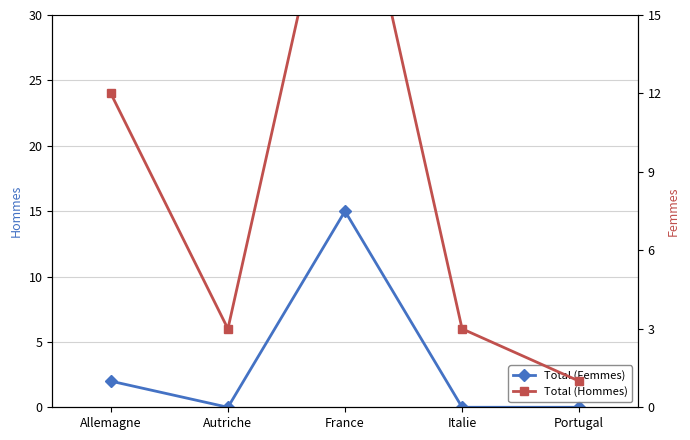

How many data points does each series have?

5